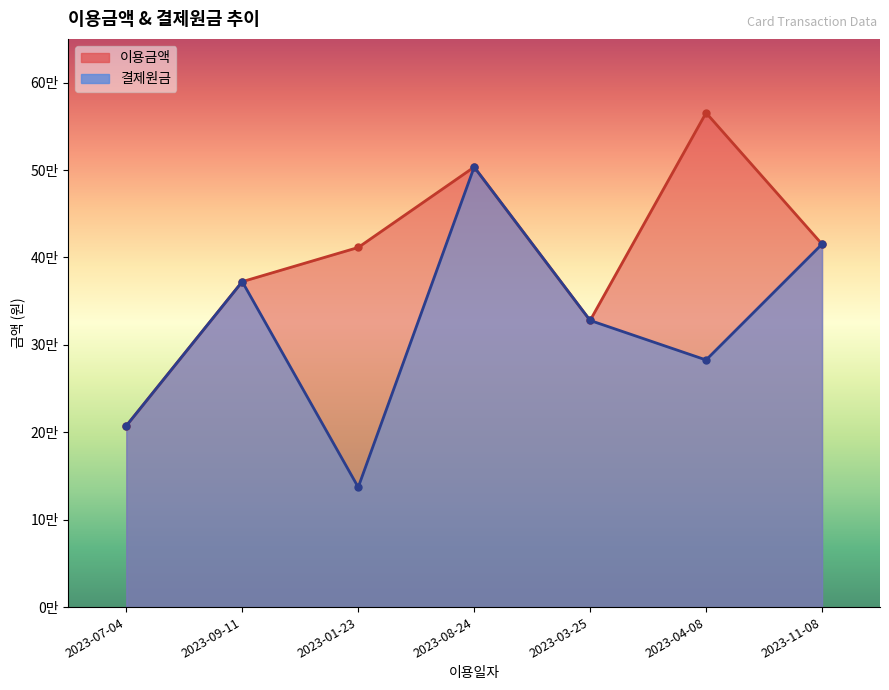

What is the difference between the maximum and minimum values in the 이용금액 series?

358000